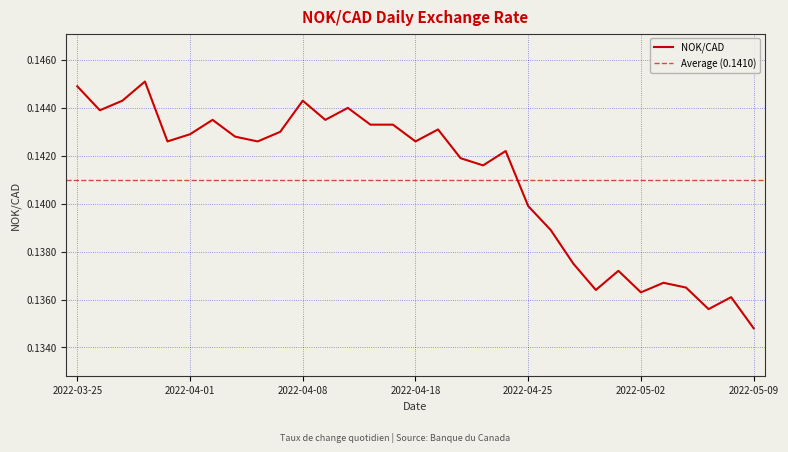

What value does the data have at 2022-04-29?

0.1